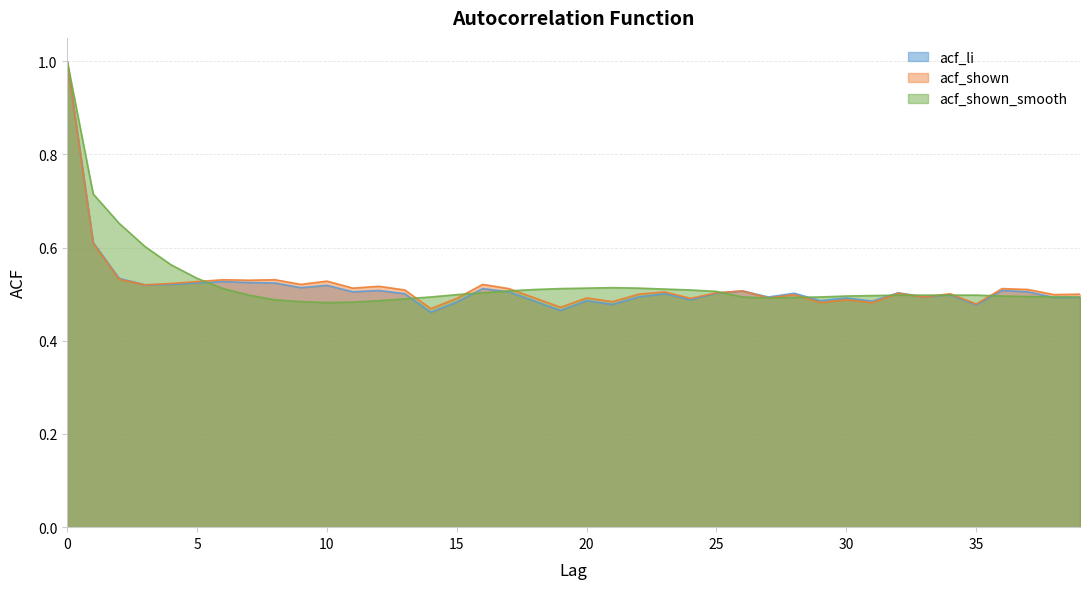

Which series has the widest spread of values?

acf_li